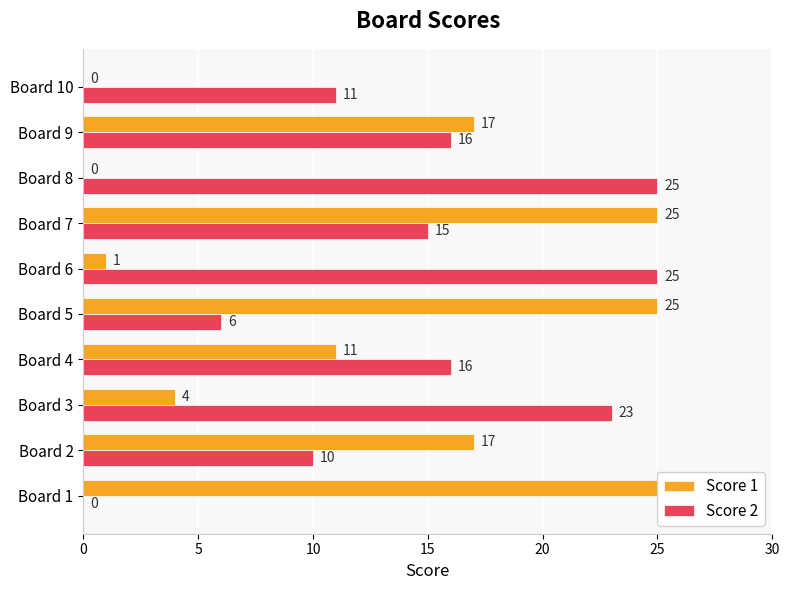

Is the value of Score 1 at Board 7 greater than the value of Score 2 at Board 1?

Yes